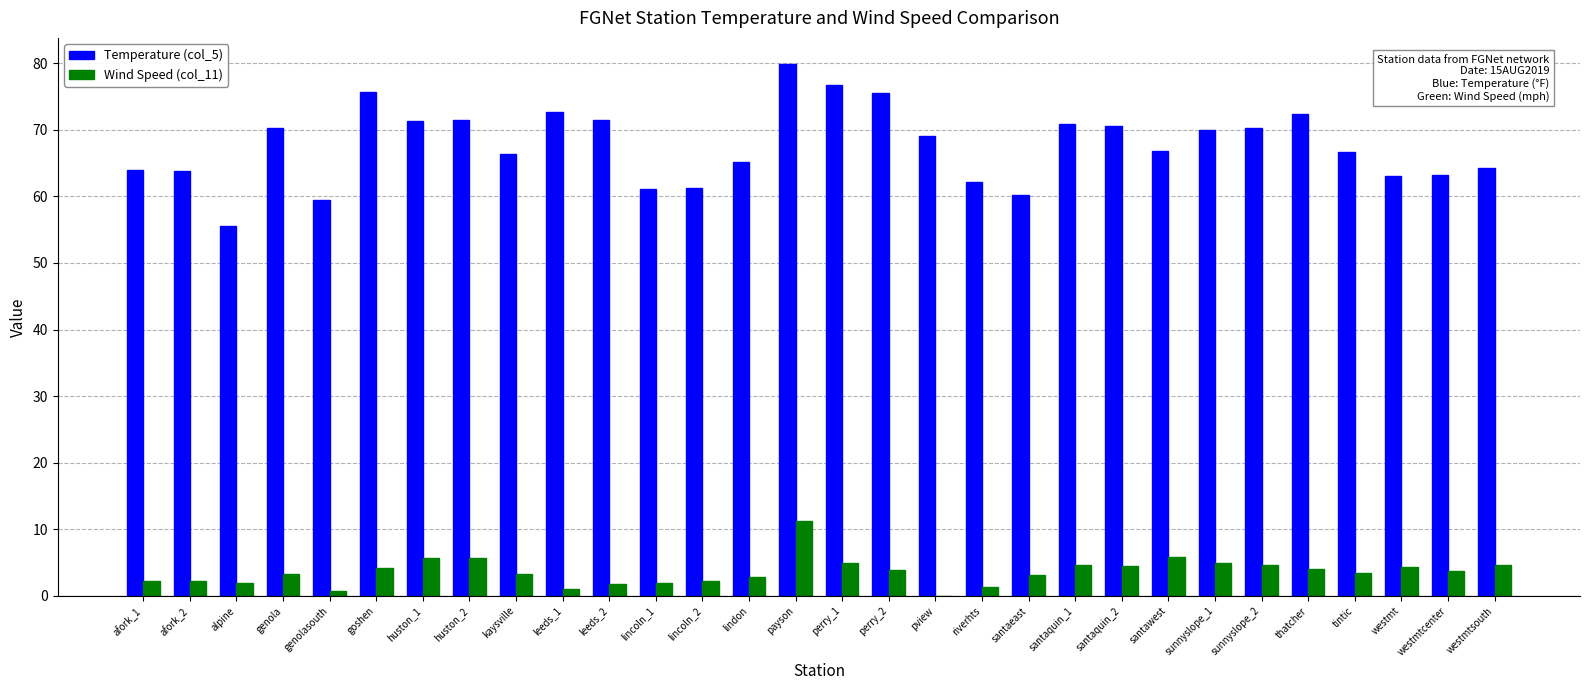

Which series has the largest total across all categories?

Temperature (col_5)